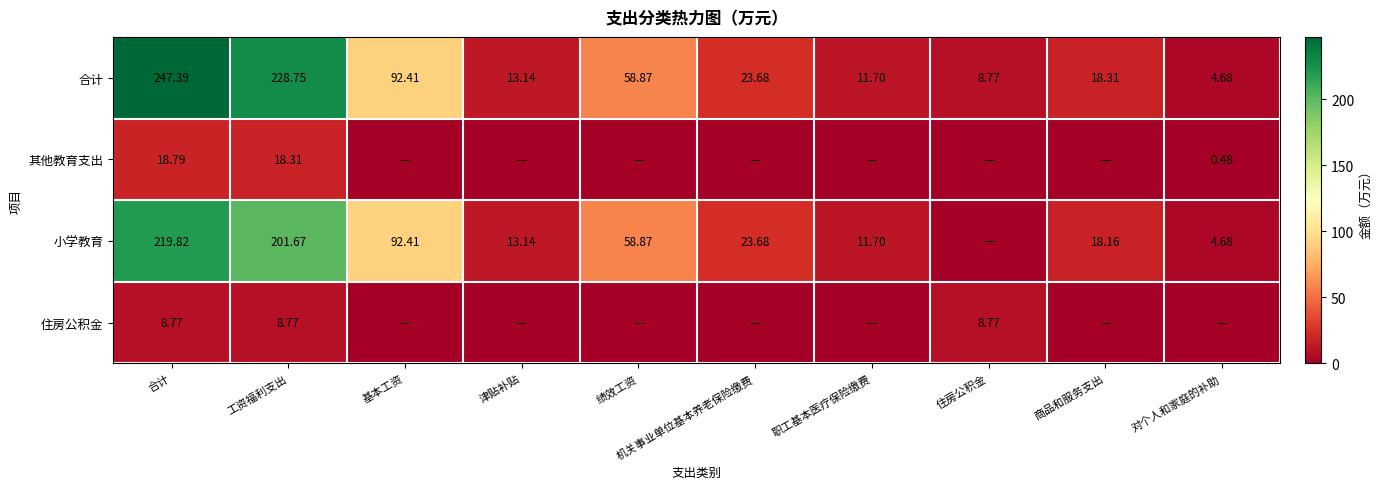

What is the difference between the 小学教育 values at 商品和服务支出 and 工资福利支出?

183.5